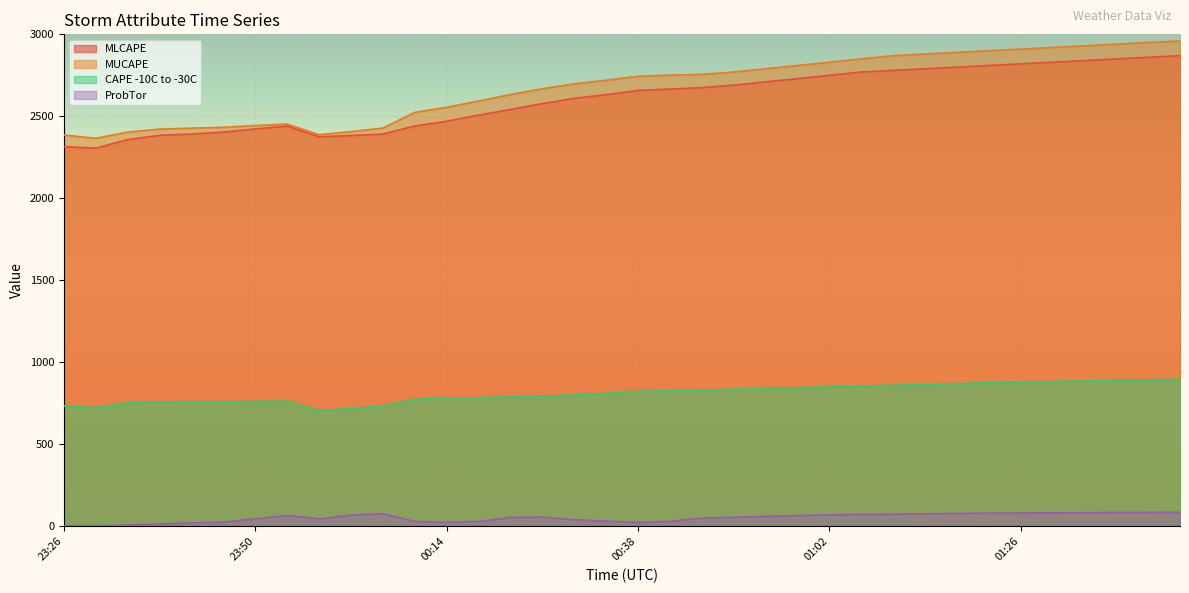

True or false: MUCAPE has a value of 2633 at 00:22.

True